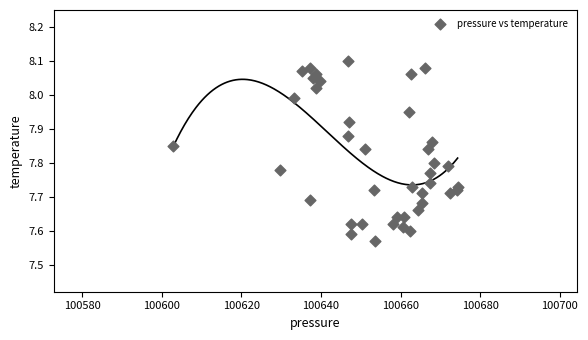

What is the range of Y values (max minus min)?

0.5